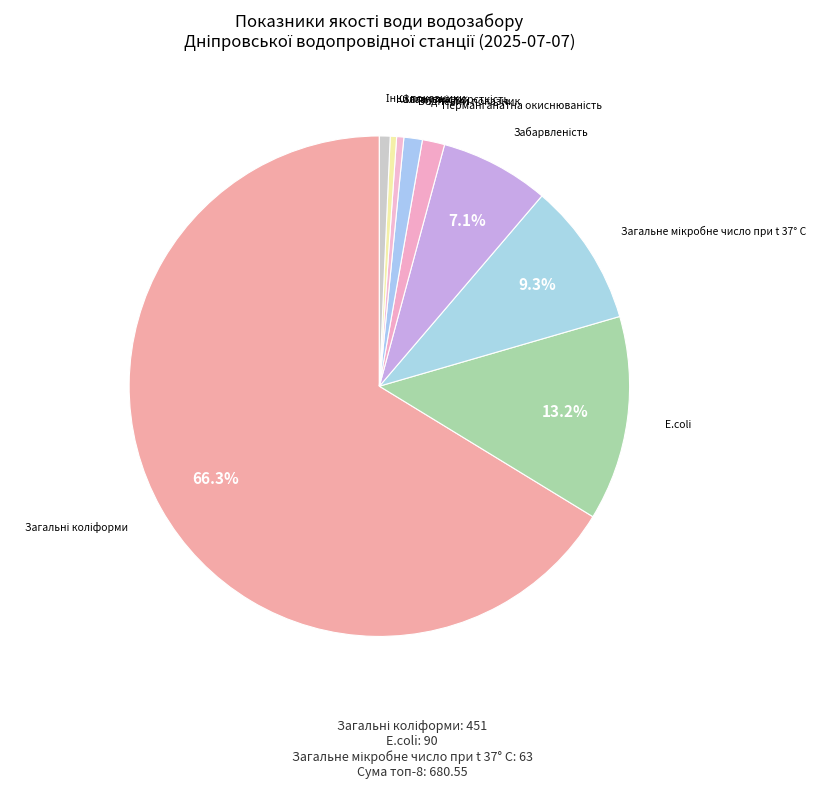

Count the number of slices in the pie.

9